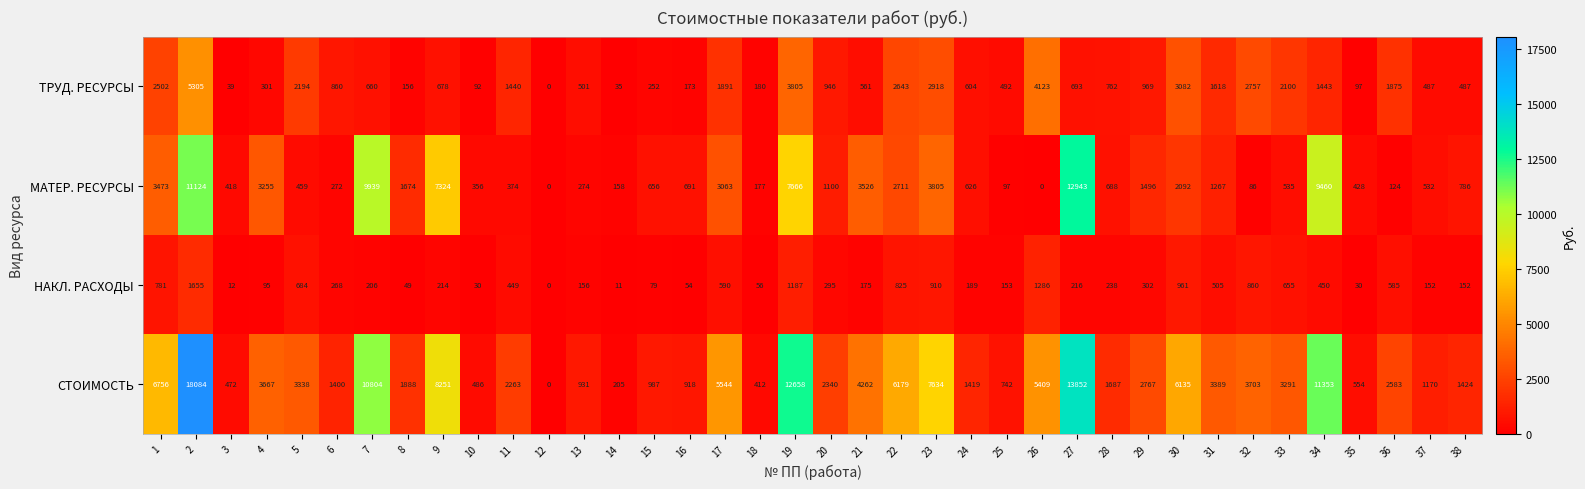

The СТОИМОСТЬ series shows 28749 at 2. True or false?

False